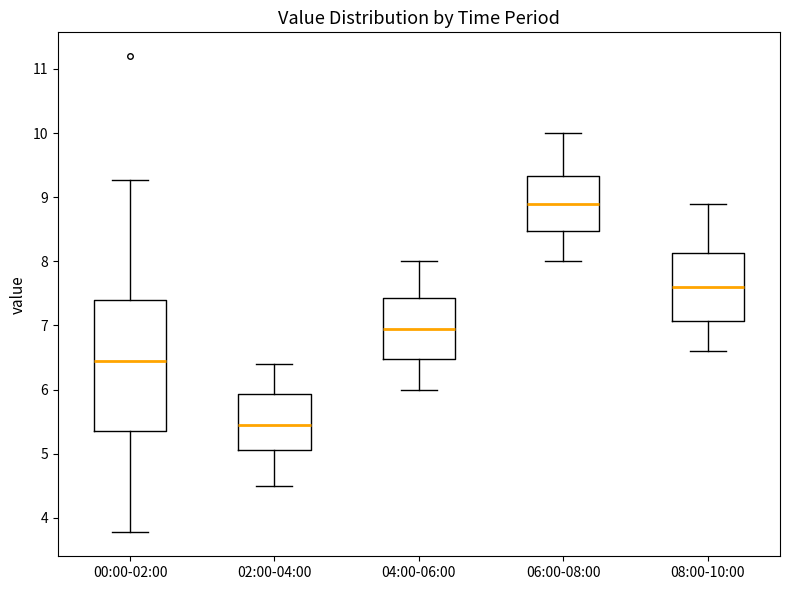

Which box has the highest median line?

06:00-08:00